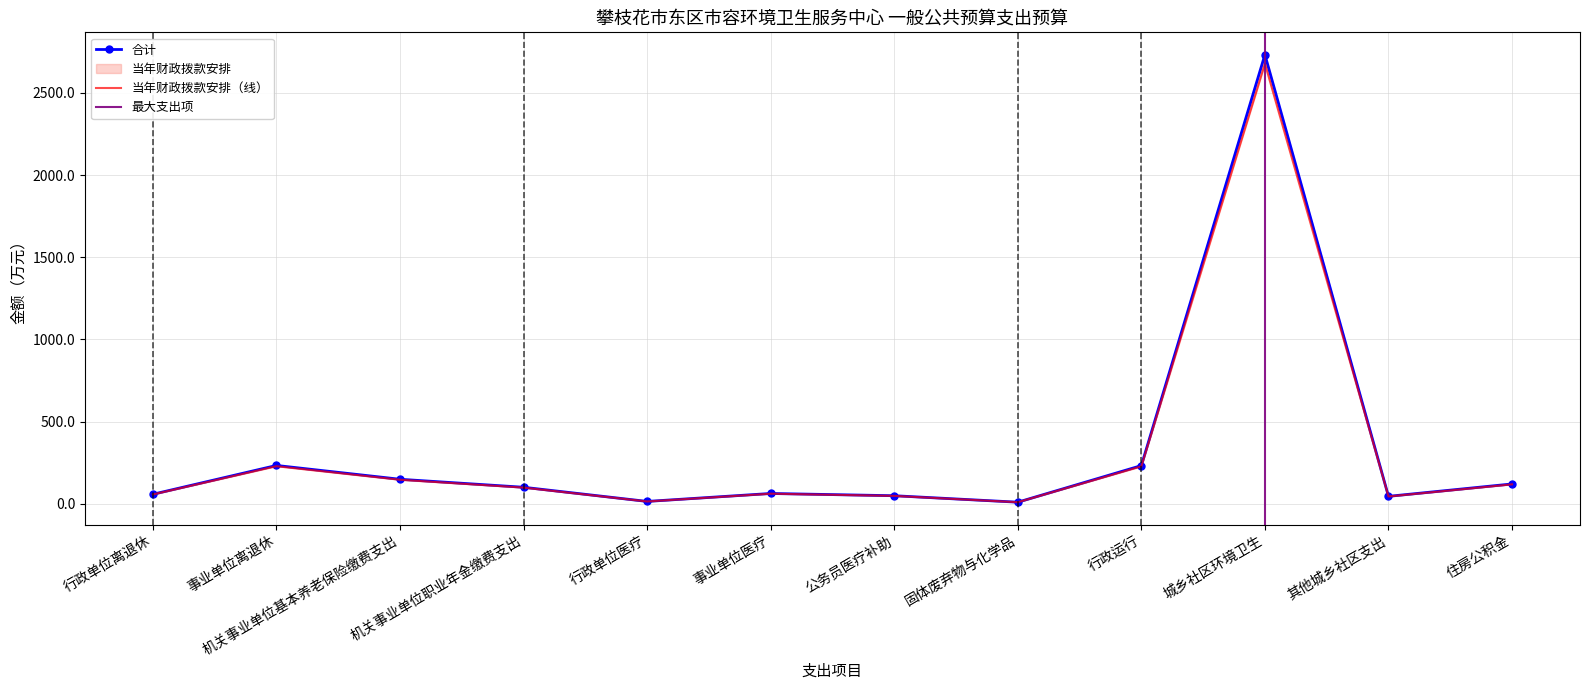

Which series changed the most between 行政单位离退休 and 行政单位医疗?

当年财政拨款安排